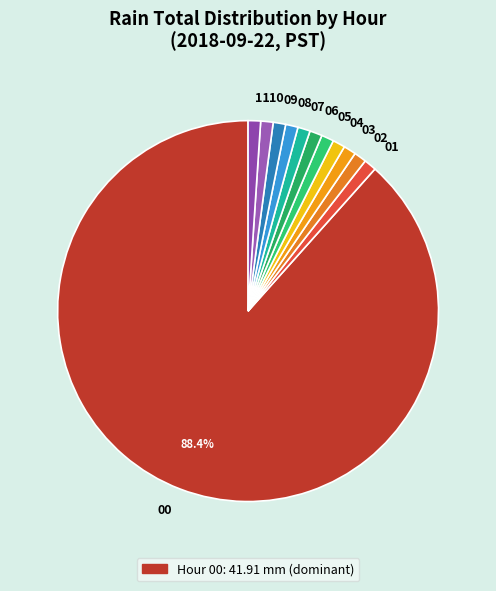

Combined, do 05 and 09 account for over 50%?

No